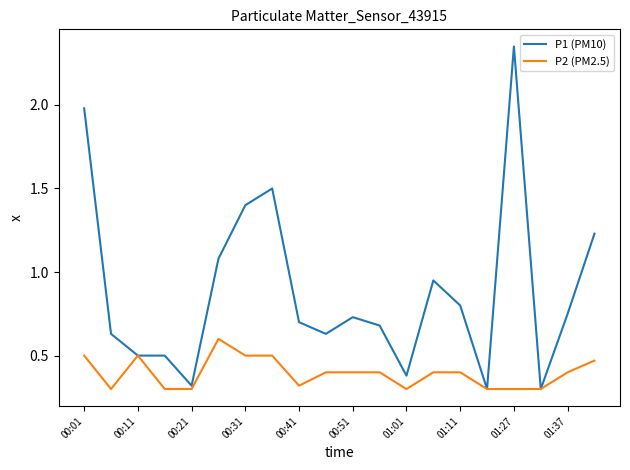

What is the minimum value shown in the chart?

0.3